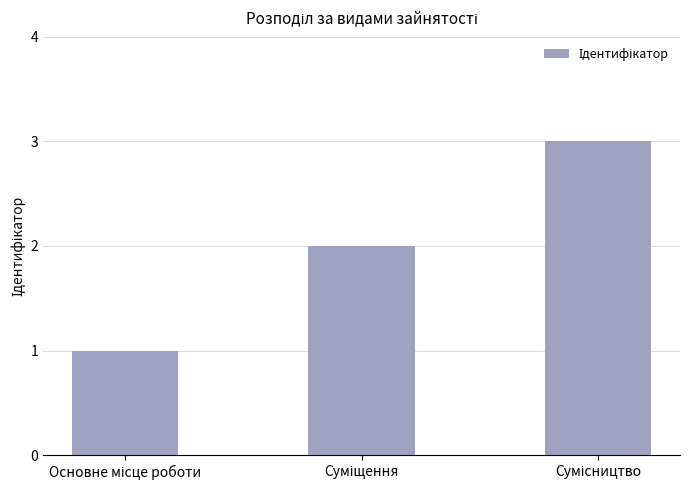

What is the sum of all values?

6